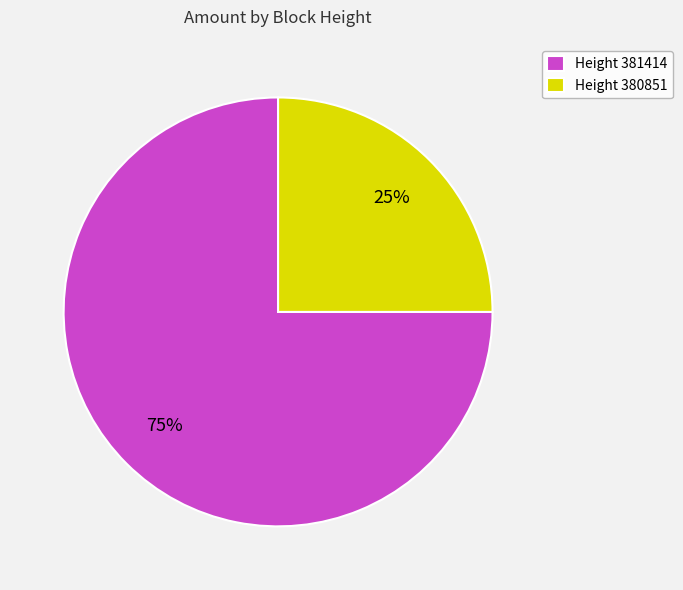

The Height 381414 slice represents 68% of the pie. True or false?

False